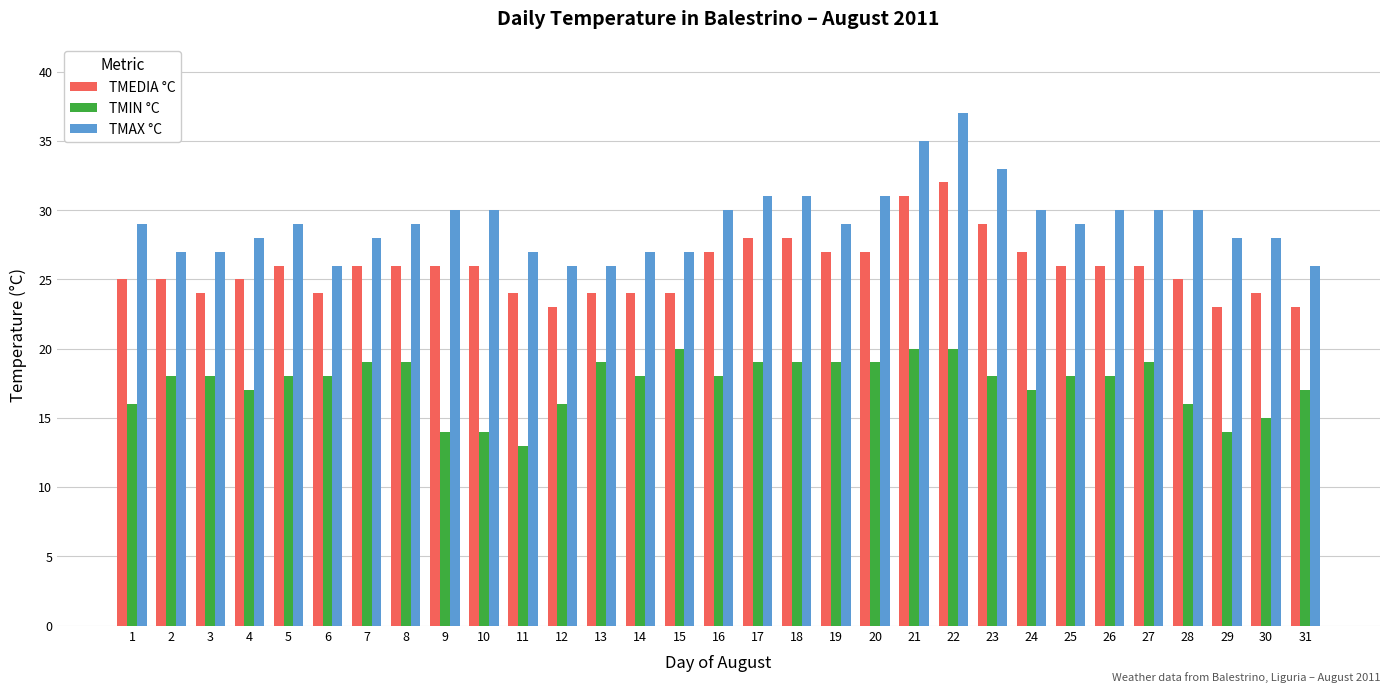

What are all the series names shown in the legend?

TMEDIA °C, TMIN °C, TMAX °C